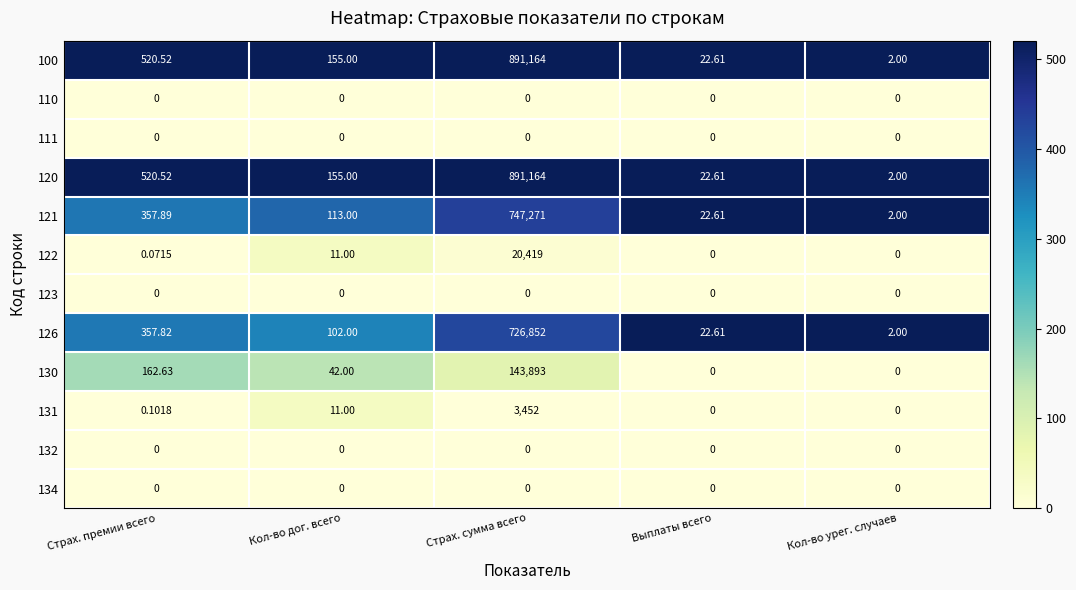

Is the value of 121 at Кол-во дог. всего greater than the value of 126 at Кол-во дог. всего?

Yes